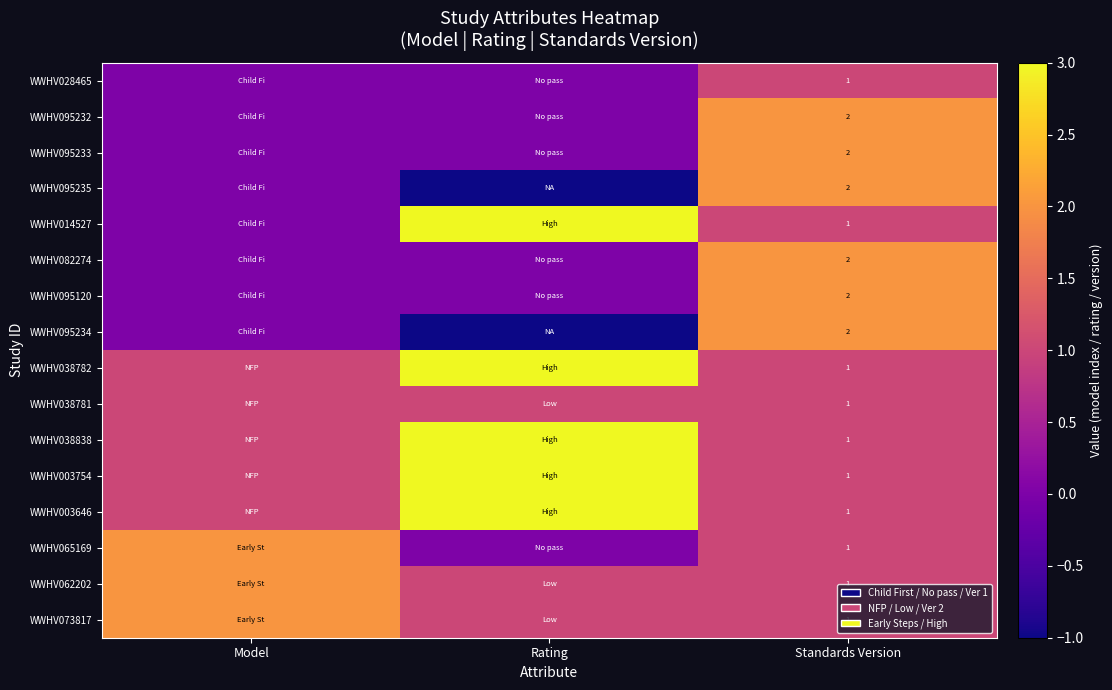

What is the greatest value displayed?

3